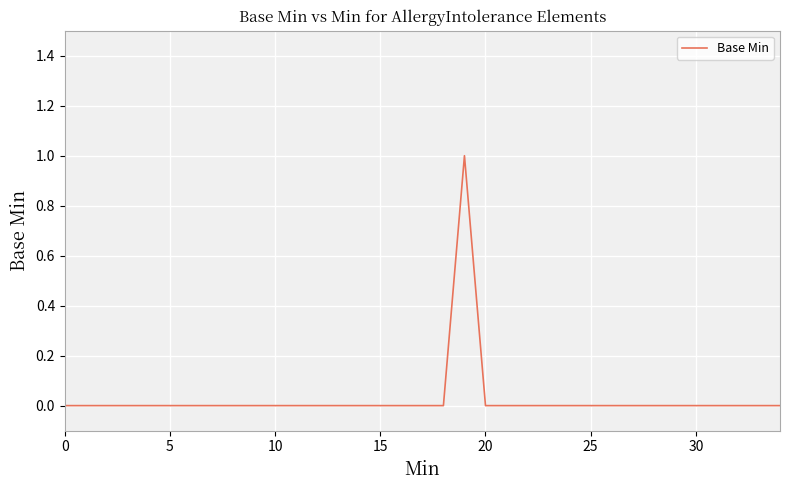

Does the chart have visible grid lines?

Yes